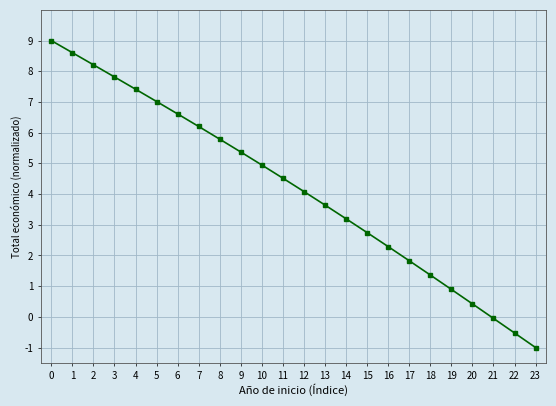

What is the minimum value shown in the chart?

-1.0